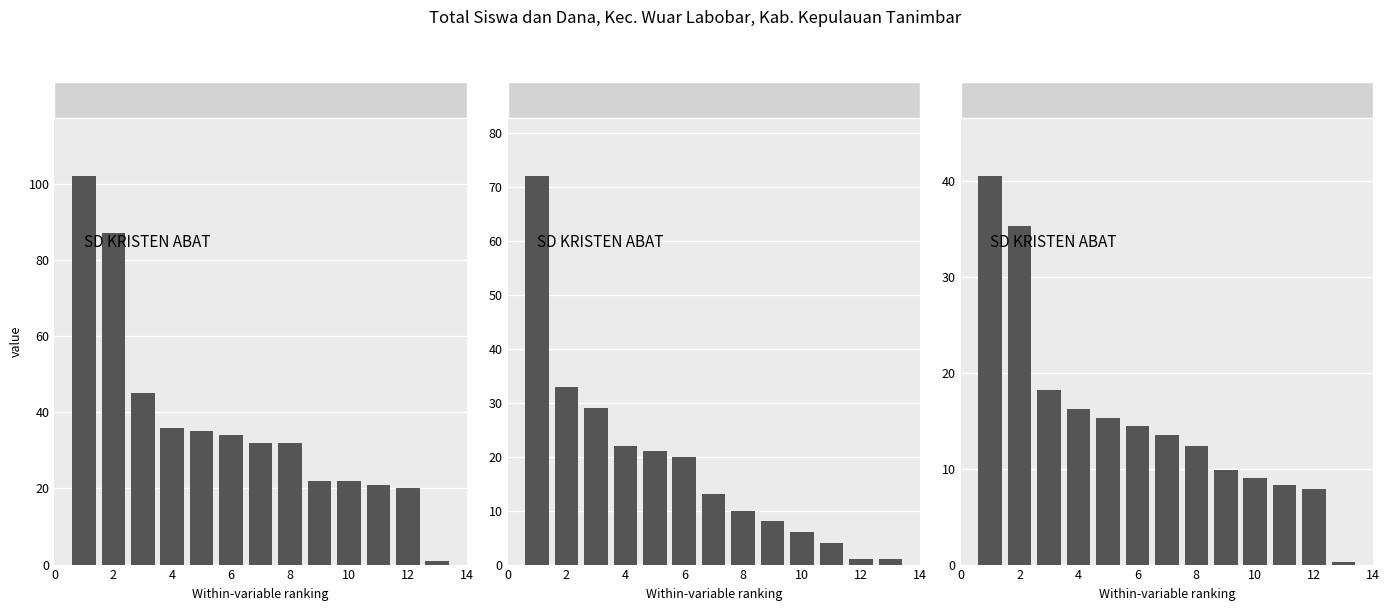

What is the sum of all Siswa Pemberian values?

240.0